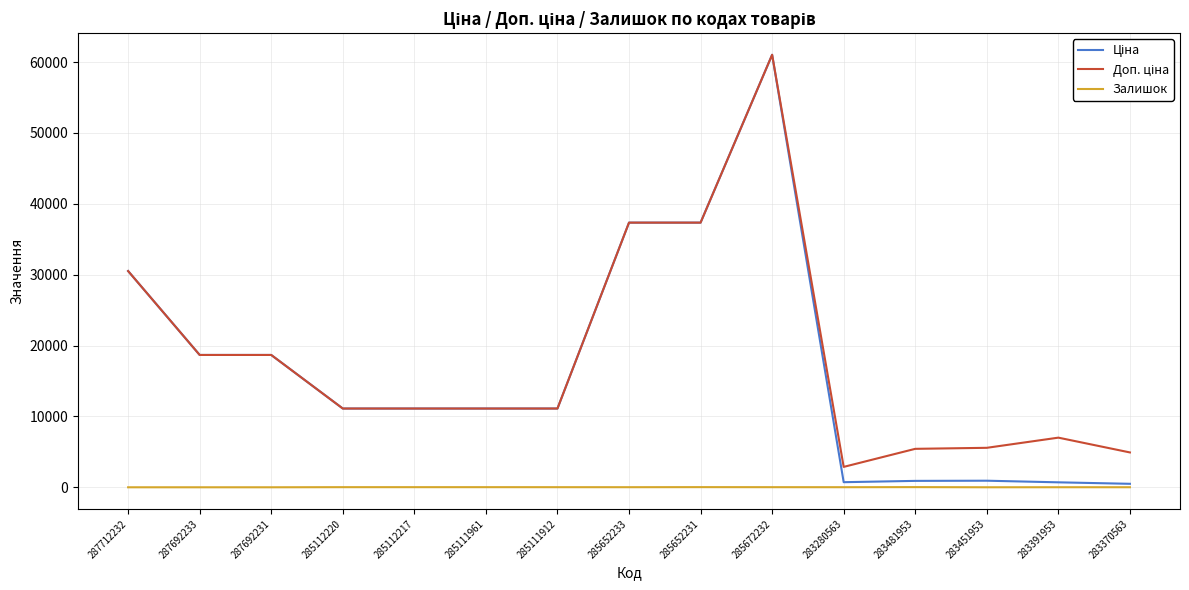

Is it true that Залишок equals 8.0 at 283370563?

True